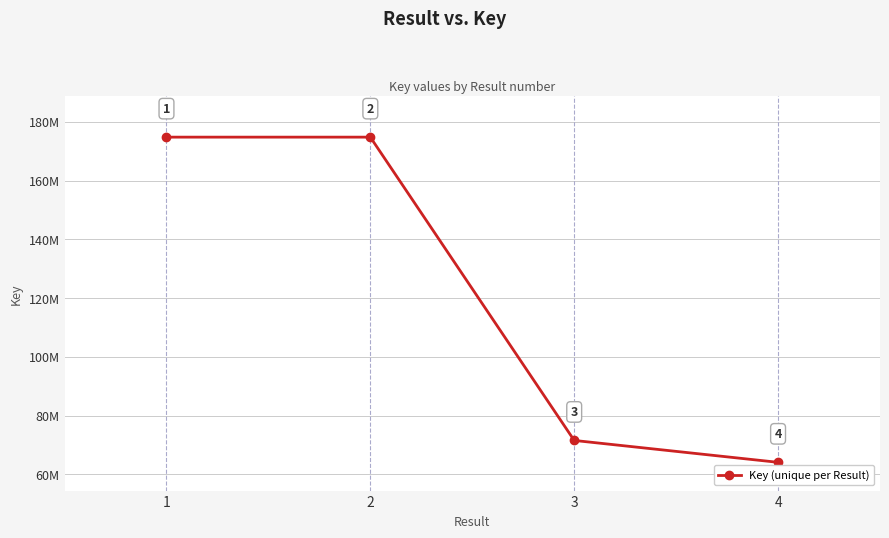

Does the chart have visible grid lines?

Yes